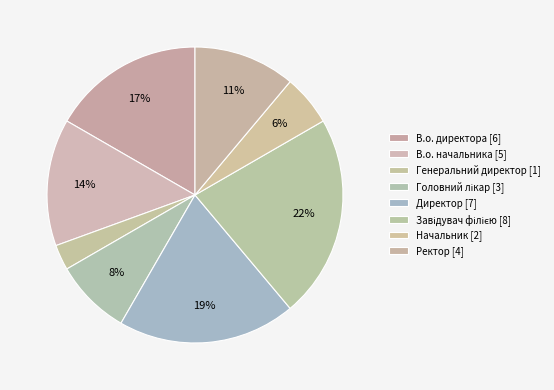

How many slices are in this pie chart?

8